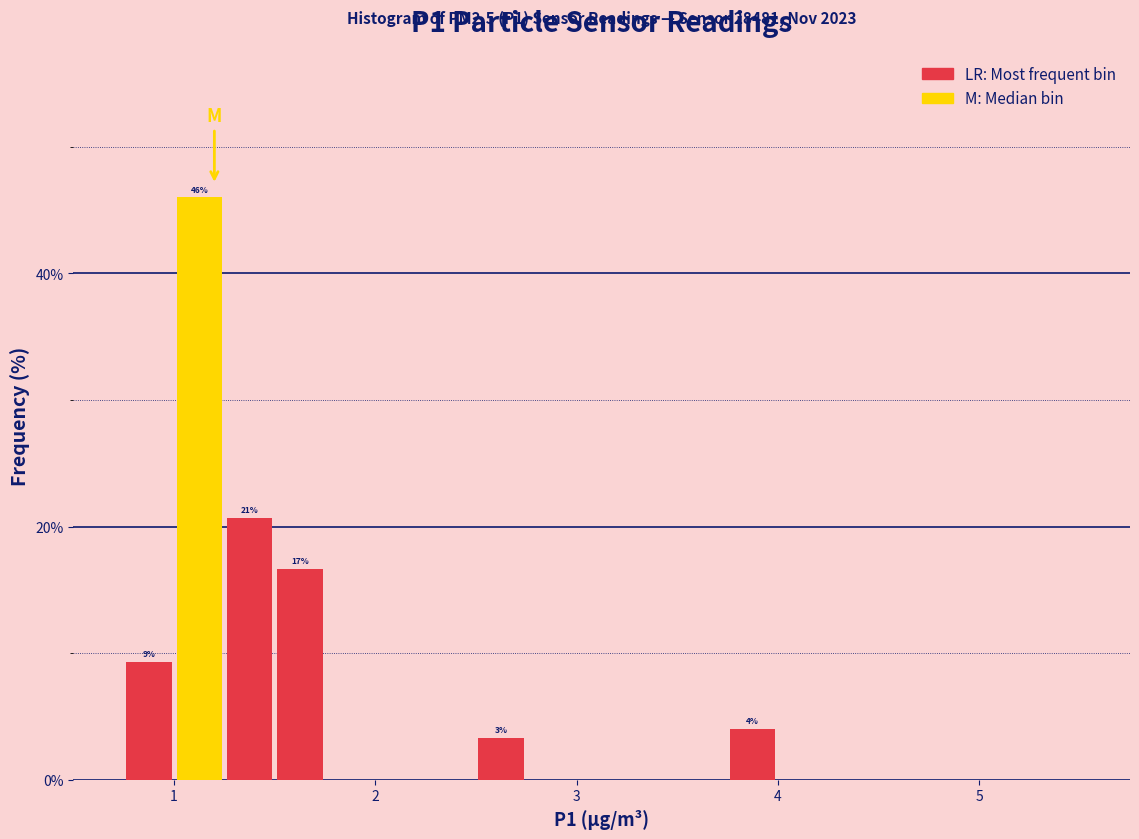

Around what value on the x-axis is the tallest bar? Give the approximate position of its centre, as read against the axis.

1.1